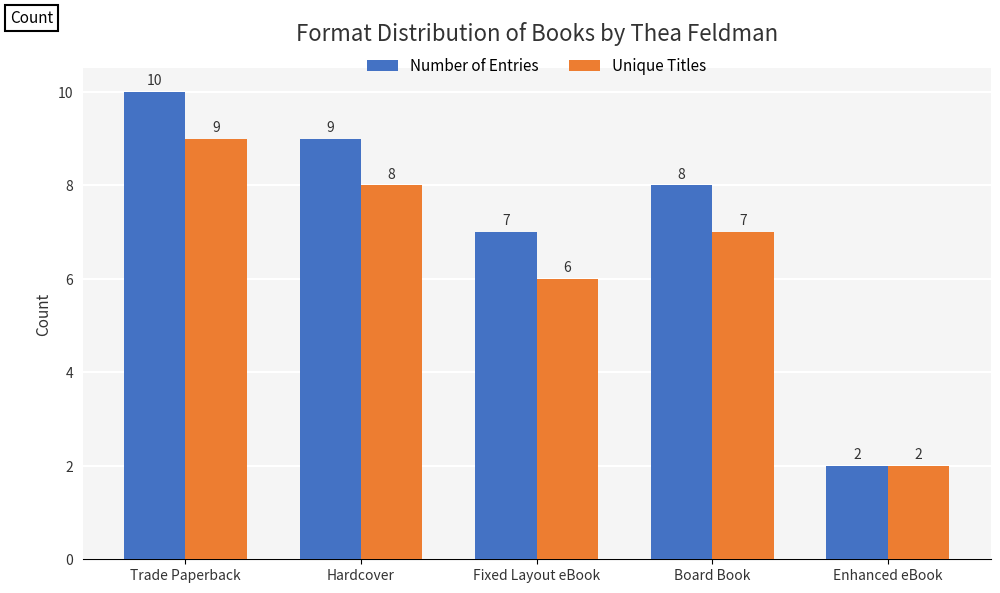

Reading left to right, list all the values displayed in this chart.

Number of Entries: Trade Paperback=10	Hardcover=9	Fixed Layout eBook=7	Board Book=8	Enhanced eBook=2
Unique Titles: Trade Paperback=9	Hardcover=8	Fixed Layout eBook=6	Board Book=7	Enhanced eBook=2